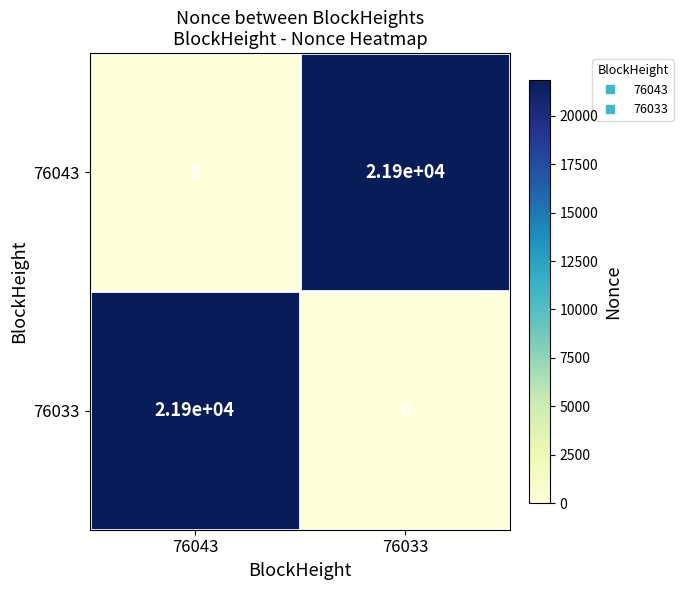

Rank the categories by 76043 value from lowest to highest.

76043, 76033